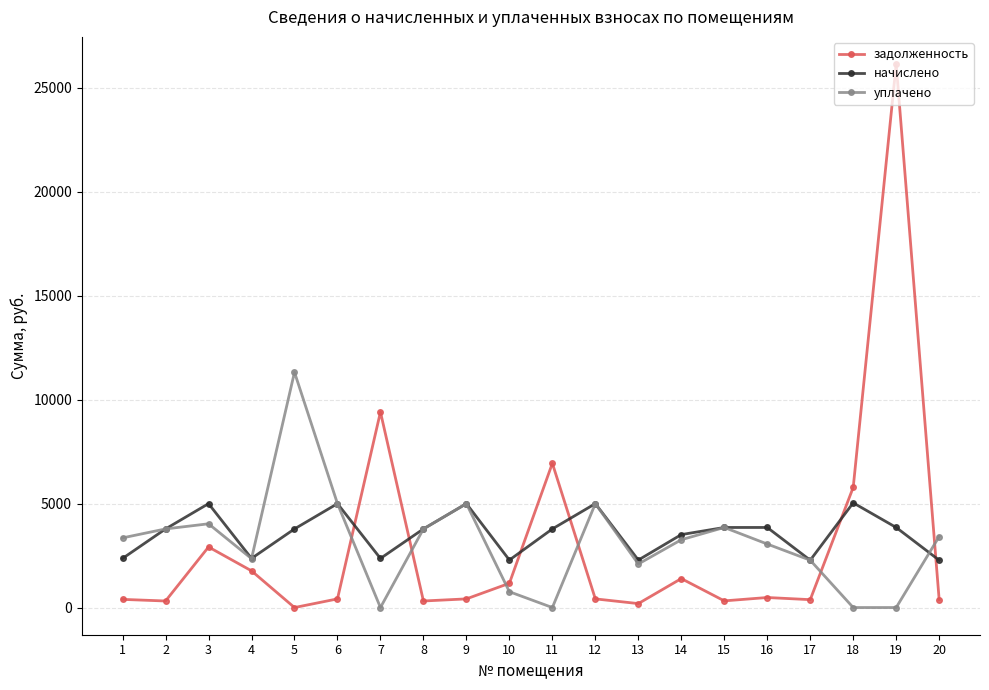

What is the approximate value of задолженность at 15?

321.1